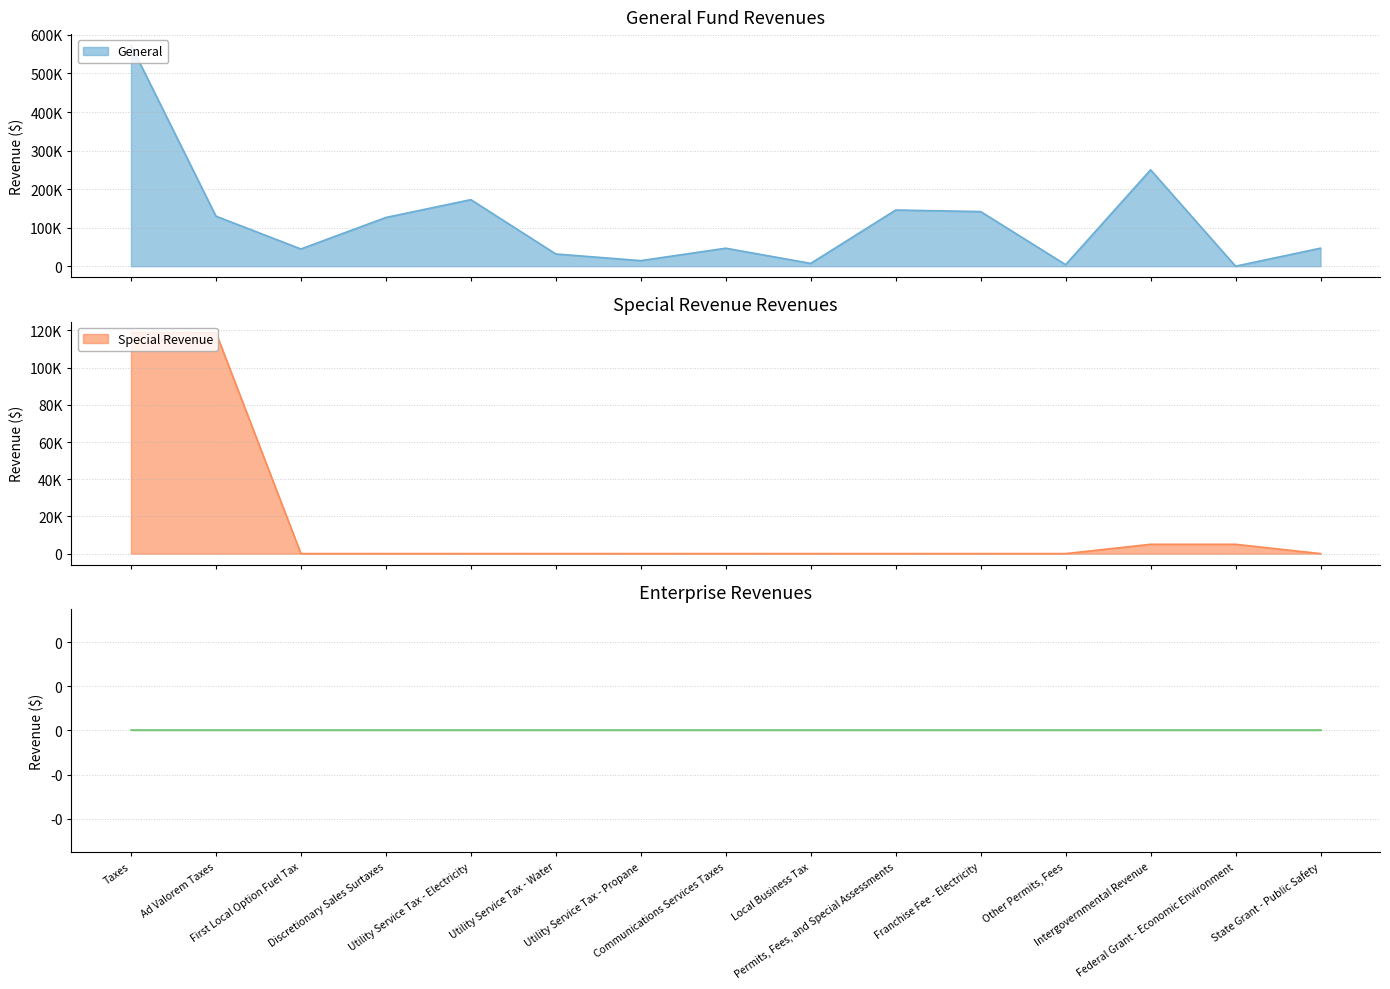

How many lines are shown in the chart?

2